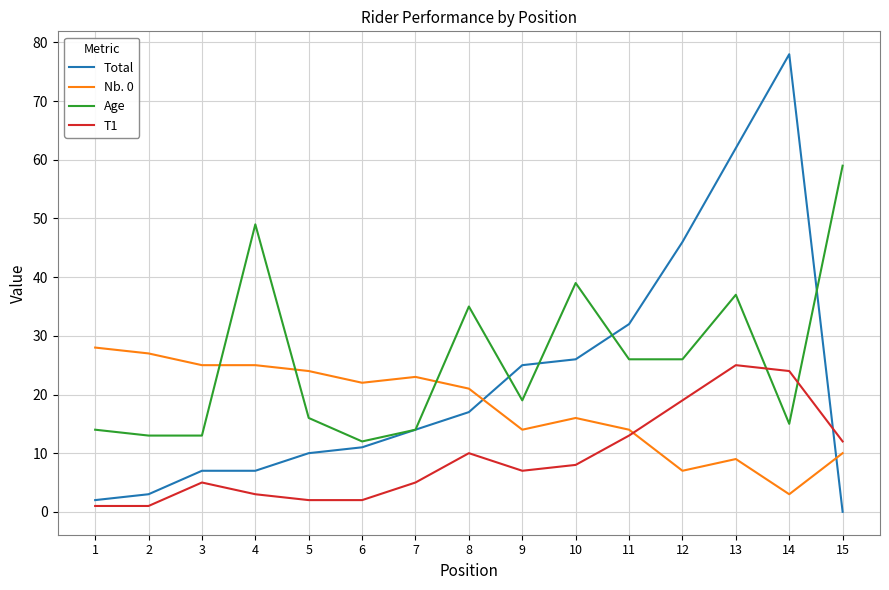

How many intersections are there between Total and T1?

1